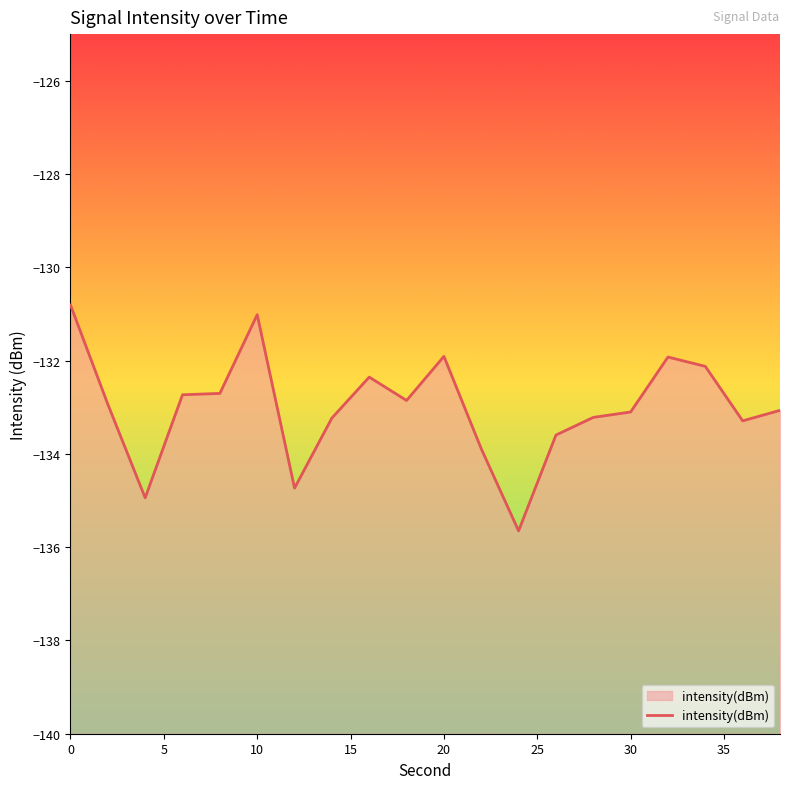

How many interior local valleys (lower than both neighbors) does the data have?

5